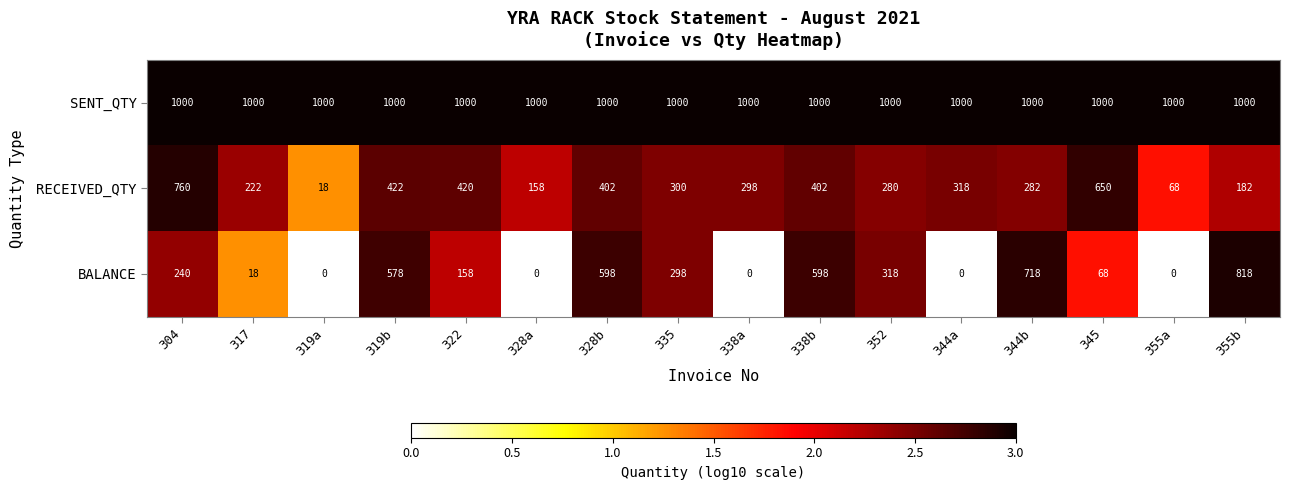

List the series in order of their peak value, highest first.

SENT_QTY, BALANCE, RECEIVED_QTY